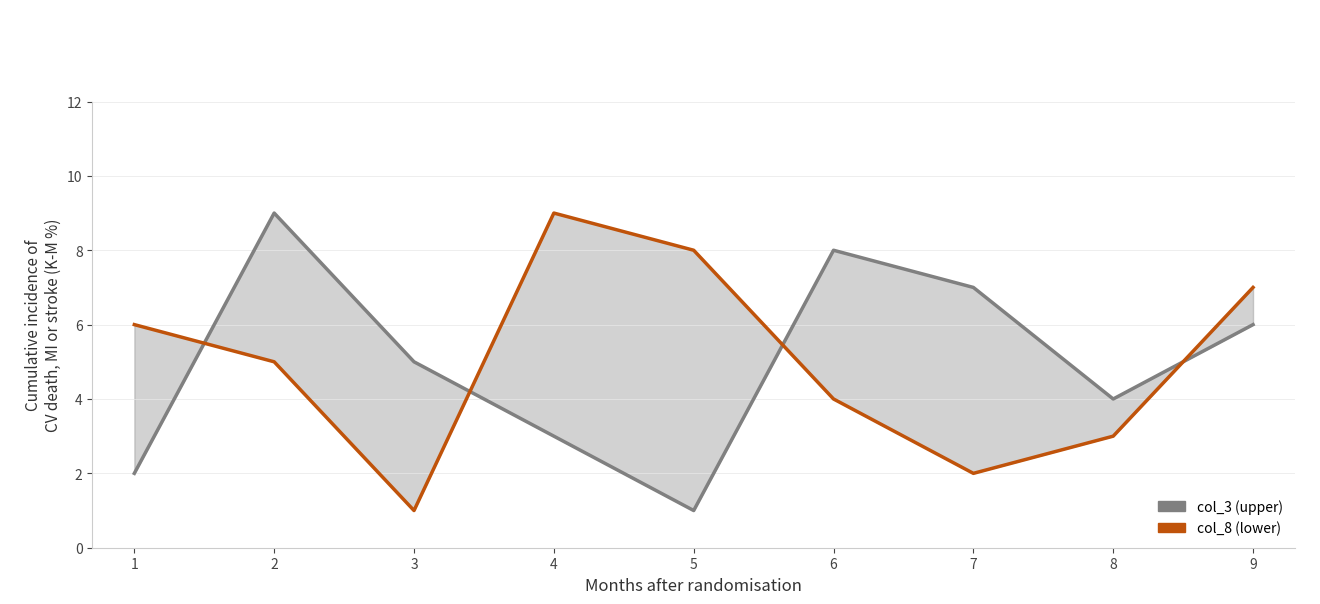

What is the maximum value for col_3 (upper)?

9